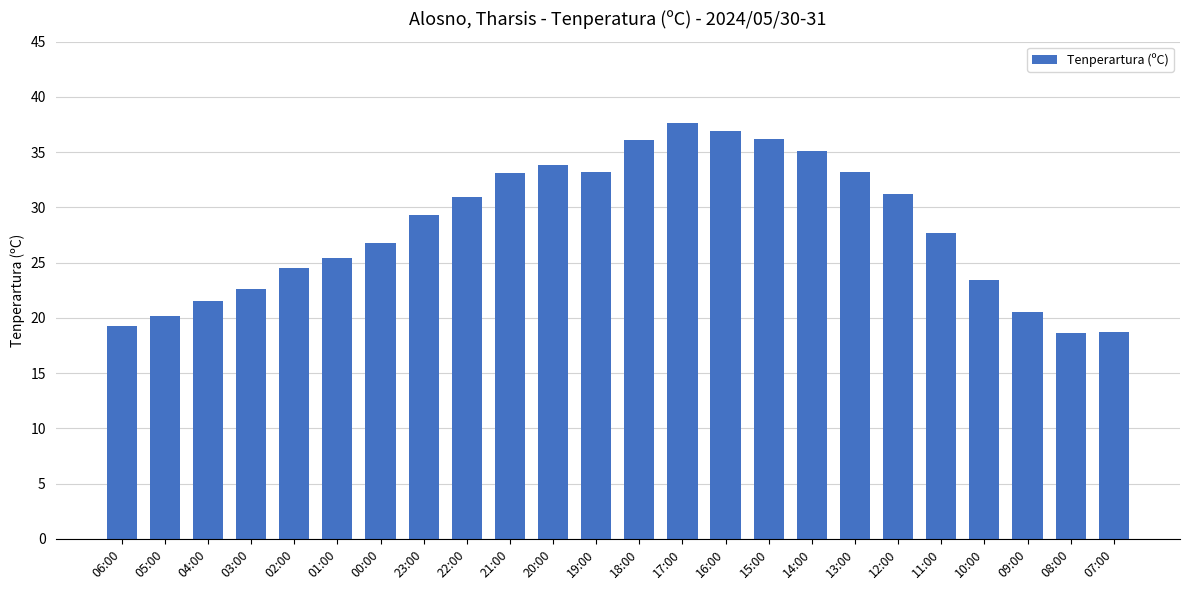

Which has a higher value, 16:00 or 18:00?

16:00